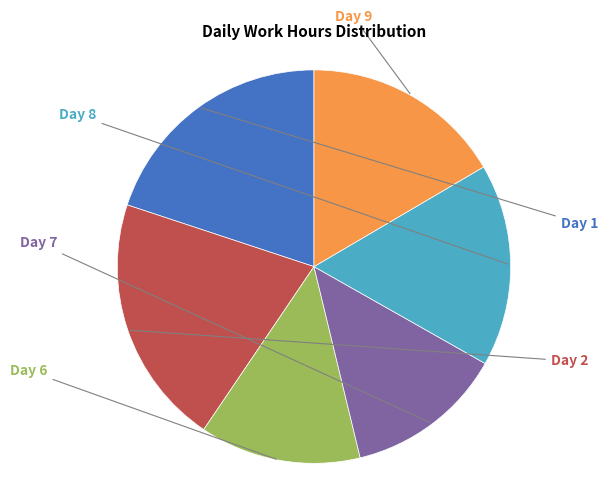

Is there a majority slice in this chart?

No